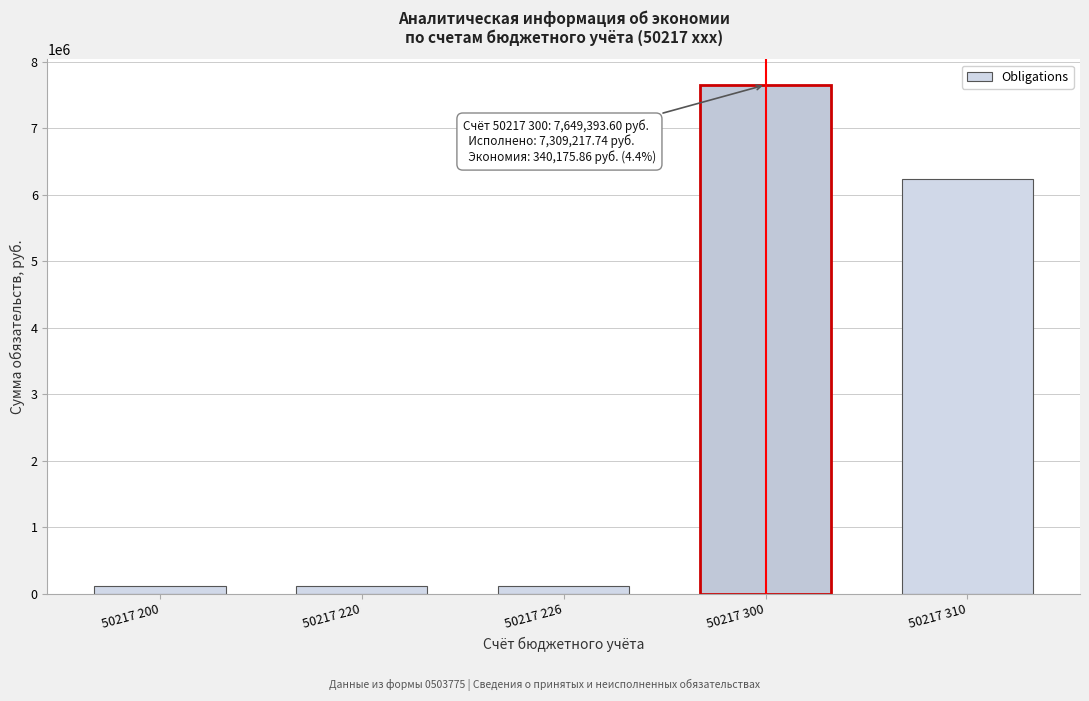

Reading left to right, extract all data points from this chart.

50217 200=119601.6	50217 220=119601.6	50217 226=119601.6	50217 300=7649393.6	50217 310=6226970.0